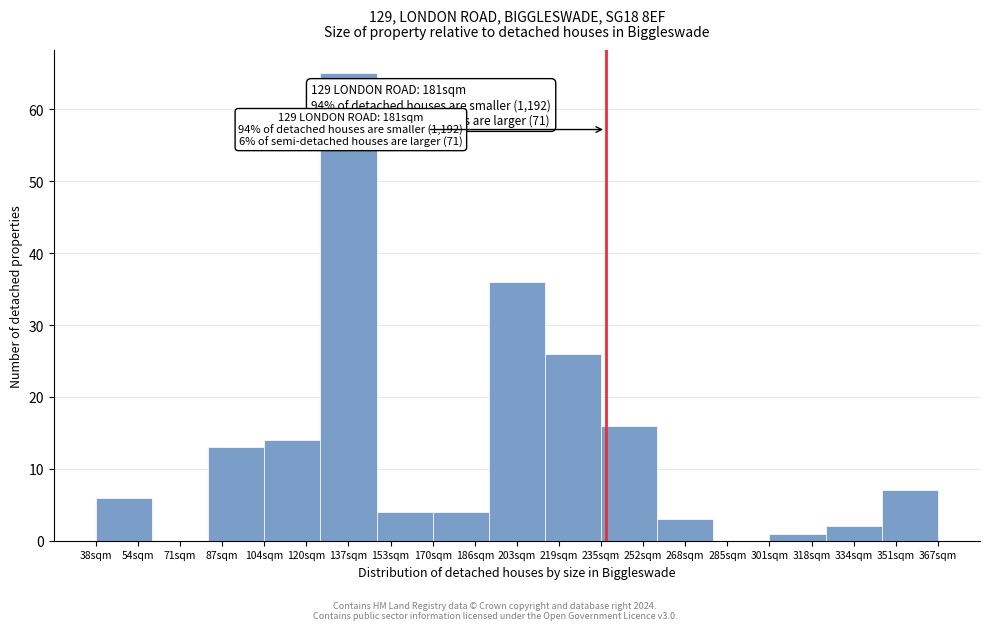

Reading right to left, extract all data points from this chart.

351sqm=7	334sqm=2	318sqm=1	285sqm=0	268sqm=3	252sqm=16	219sqm=26	203sqm=36	186sqm=4	153sqm=4	137sqm=65	120sqm=14	87sqm=13	71sqm=0	54sqm=6